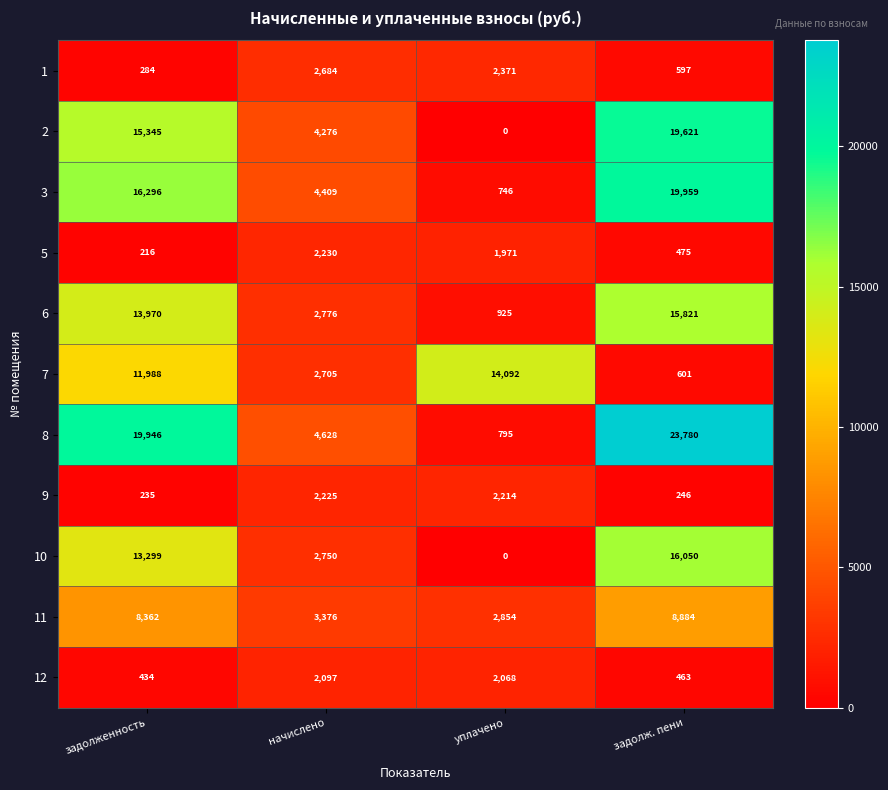

Rank the series by their maximum value, from highest to lowest.

8, 3, 2, 10, 6, 7, 11, 1, 5, 9, 12